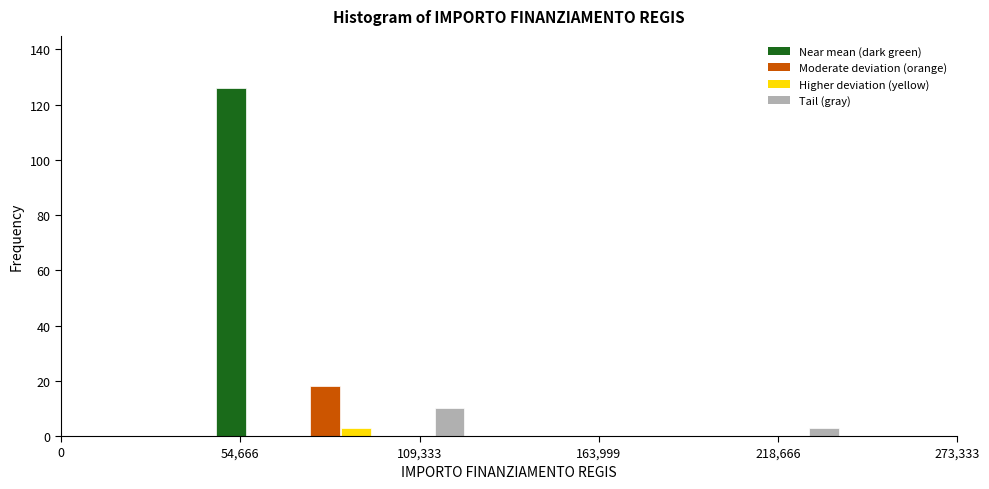

Around what value on the x-axis is the tallest bar? Give the approximate position of its centre, as read against the axis.

50000